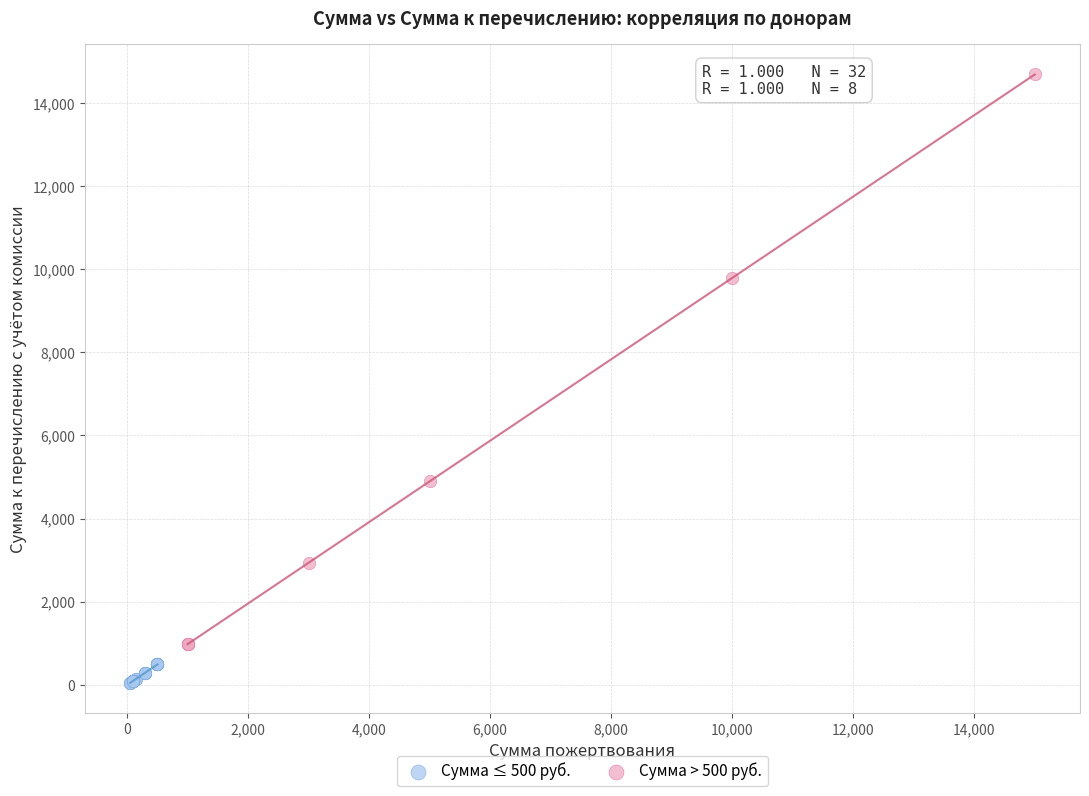

What are all the series names shown in the legend?

Сумма ≤ 500 руб., Сумма > 500 руб.